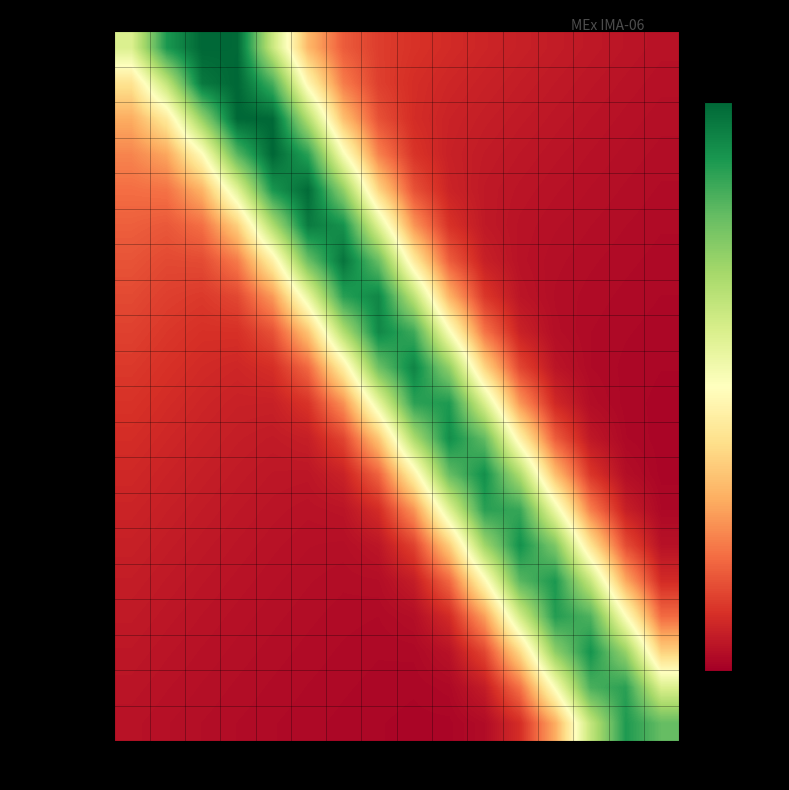

Reading left to right, list all the values displayed in this chart.

Mass Channel 0: E0=0.6	E1=0.9	E2=1.0	E3=1.0	E4=0.6	E5=0.3	E6=0.2	E7=0.1	E8=0.1	E9=0.1	E10=0.1	E11=0.1	E12=0.1	E13=0.1	E14=0.0	E15=0.0
Mass Channel 1: E0=0.4	E1=0.6	E2=1.0	E3=1.0	E4=0.8	E5=0.5	E6=0.2	E7=0.1	E8=0.1	E9=0.1	E10=0.1	E11=0.1	E12=0.1	E13=0.0	E14=0.0	E15=0.0
Mass Channel 2: E0=0.3	E1=0.4	E2=0.7	E3=1.0	E4=1.0	E5=0.7	E6=0.3	E7=0.2	E8=0.1	E9=0.1	E10=0.1	E11=0.1	E12=0.0	E13=0.0	E14=0.0	E15=0.0
Mass Channel 3: E0=0.2	E1=0.3	E2=0.5	E3=0.8	E4=1.0	E5=0.9	E6=0.5	E7=0.2	E8=0.1	E9=0.1	E10=0.1	E11=0.1	E12=0.0	E13=0.0	E14=0.0	E15=0.0
Mass Channel 4: E0=0.2	E1=0.2	E2=0.3	E3=0.6	E4=0.9	E5=1.0	E6=0.7	E7=0.4	E8=0.2	E9=0.1	E10=0.1	E11=0.0	E12=0.0	E13=0.0	E14=0.0	E15=0.0
Mass Channel 5: E0=0.2	E1=0.2	E2=0.2	E3=0.4	E4=0.7	E5=1.0	E6=0.9	E7=0.6	E8=0.3	E9=0.1	E10=0.1	E11=0.0	E12=0.0	E13=0.0	E14=0.0	E15=0.0
Mass Channel 6: E0=0.2	E1=0.1	E2=0.1	E3=0.2	E4=0.5	E5=0.8	E6=1.0	E7=0.8	E8=0.4	E9=0.2	E10=0.1	E11=0.0	E12=0.0	E13=0.0	E14=0.0	E15=0.0
Mass Channel 7: E0=0.1	E1=0.1	E2=0.1	E3=0.1	E4=0.3	E5=0.6	E6=0.9	E7=0.9	E8=0.7	E9=0.3	E10=0.1	E11=0.0	E12=0.0	E13=0.0	E14=0.0	E15=0.0
Mass Channel 8: E0=0.1	E1=0.1	E2=0.1	E3=0.1	E4=0.2	E5=0.3	E6=0.7	E7=0.9	E8=0.9	E9=0.5	E10=0.2	E11=0.1	E12=0.0	E13=0.0	E14=0.0	E15=0.0
Mass Channel 9: E0=0.1	E1=0.1	E2=0.1	E3=0.1	E4=0.1	E5=0.2	E6=0.4	E7=0.8	E8=0.9	E9=0.7	E10=0.4	E11=0.1	E12=0.0	E13=0.0	E14=0.0	E15=0.0
Mass Channel 10: E0=0.1	E1=0.1	E2=0.1	E3=0.1	E4=0.1	E5=0.1	E6=0.3	E7=0.6	E8=0.9	E9=0.9	E10=0.6	E11=0.3	E12=0.1	E13=0.0	E14=0.0	E15=0.0
Mass Channel 11: E0=0.1	E1=0.1	E2=0.1	E3=0.1	E4=0.1	E5=0.1	E6=0.1	E7=0.3	E8=0.7	E9=0.9	E10=0.8	E11=0.5	E12=0.2	E13=0.1	E14=0.0	E15=0.0
Mass Channel 12: E0=0.1	E1=0.1	E2=0.1	E3=0.1	E4=0.1	E5=0.0	E6=0.1	E7=0.2	E8=0.5	E9=0.8	E10=0.9	E11=0.7	E12=0.3	E13=0.1	E14=0.0	E15=0.0
Mass Channel 13: E0=0.1	E1=0.1	E2=0.1	E3=0.1	E4=0.0	E5=0.0	E6=0.0	E7=0.1	E8=0.3	E9=0.6	E10=0.9	E11=0.9	E12=0.5	E13=0.2	E14=0.1	E15=0.0
Mass Channel 14: E0=0.1	E1=0.1	E2=0.1	E3=0.0	E4=0.0	E5=0.0	E6=0.0	E7=0.0	E8=0.1	E9=0.4	E10=0.7	E11=0.9	E12=0.8	E13=0.4	E14=0.1	E15=0.0
Mass Channel 15: E0=0.1	E1=0.1	E2=0.0	E3=0.0	E4=0.0	E5=0.0	E6=0.0	E7=0.0	E8=0.1	E9=0.2	E10=0.5	E11=0.8	E12=0.9	E13=0.6	E14=0.3	E15=0.1
Mass Channel 16: E0=0.1	E1=0.0	E2=0.0	E3=0.0	E4=0.0	E5=0.0	E6=0.0	E7=0.0	E8=0.0	E9=0.1	E10=0.3	E11=0.6	E12=0.9	E13=0.8	E14=0.5	E15=0.2
Mass Channel 17: E0=0.1	E1=0.0	E2=0.0	E3=0.0	E4=0.0	E5=0.0	E6=0.0	E7=0.0	E8=0.0	E9=0.0	E10=0.1	E11=0.4	E12=0.7	E13=0.9	E14=0.7	E15=0.4
Mass Channel 18: E0=0.0	E1=0.0	E2=0.0	E3=0.0	E4=0.0	E5=0.0	E6=0.0	E7=0.0	E8=0.0	E9=0.0	E10=0.1	E11=0.2	E12=0.5	E13=0.8	E14=0.9	E15=0.6
Mass Channel 19: E0=0.0	E1=0.0	E2=0.0	E3=0.0	E4=0.0	E5=0.0	E6=0.0	E7=0.0	E8=0.0	E9=0.0	E10=0.0	E11=0.1	E12=0.3	E13=0.6	E14=0.9	E15=0.8